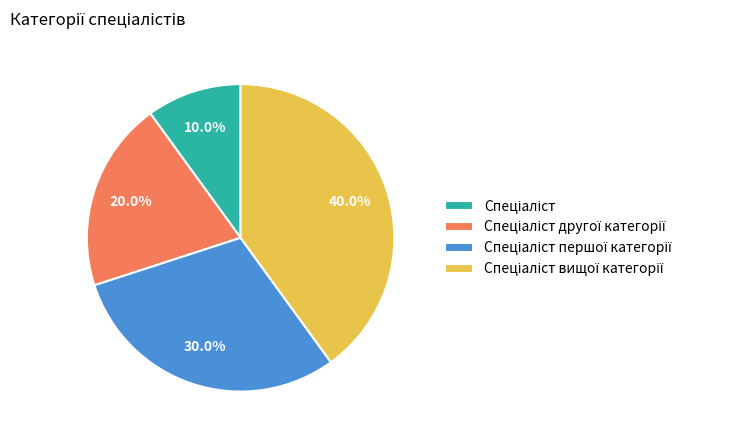

Is there any slice that represents more than half of the pie?

No